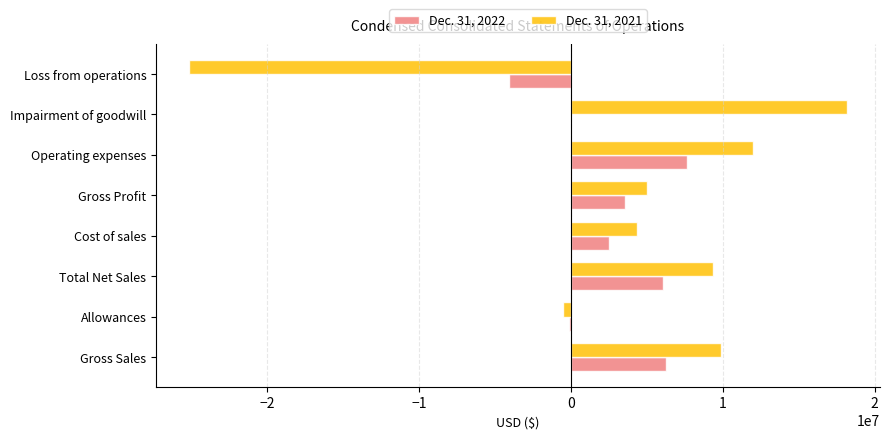

The value of Dec. 31, 2022 at Gross Sales is 11220891. True or false?

False